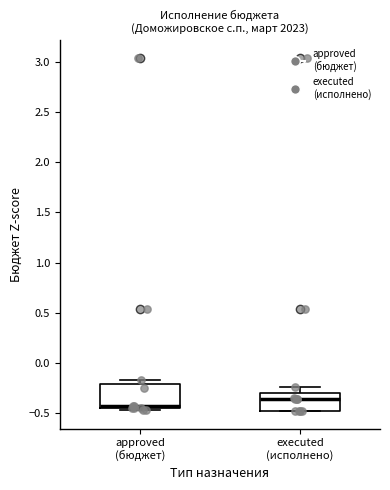

Where is the lower edge of the box for approved (бюджет) on the y-axis? The values are not printed on the chart, so give them approximately, as read against the axis.

-0.45